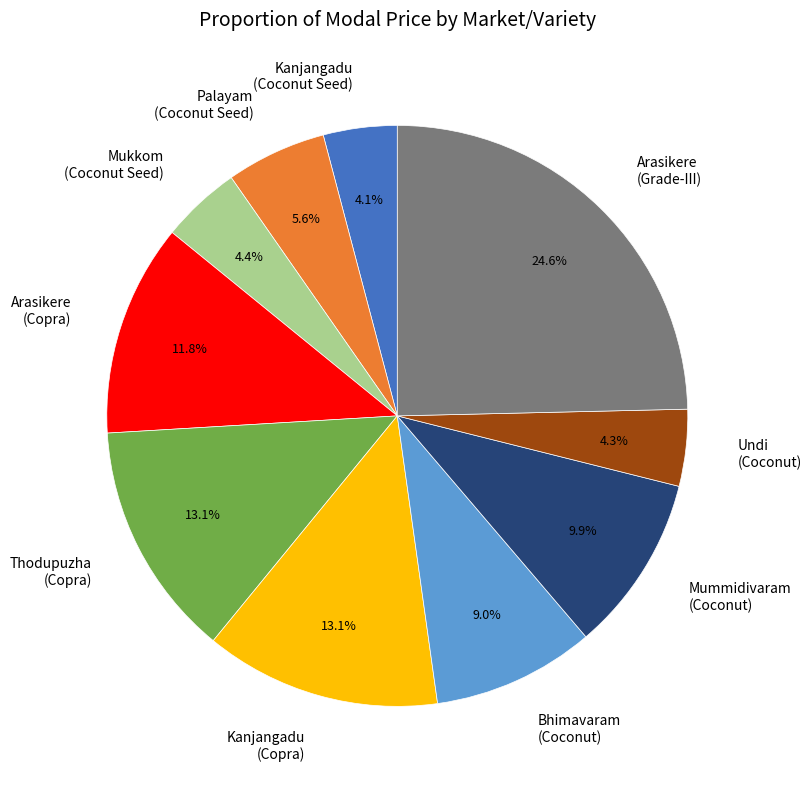

What portion of the pie excludes Bhimavaram (Coconut)?

91.0%